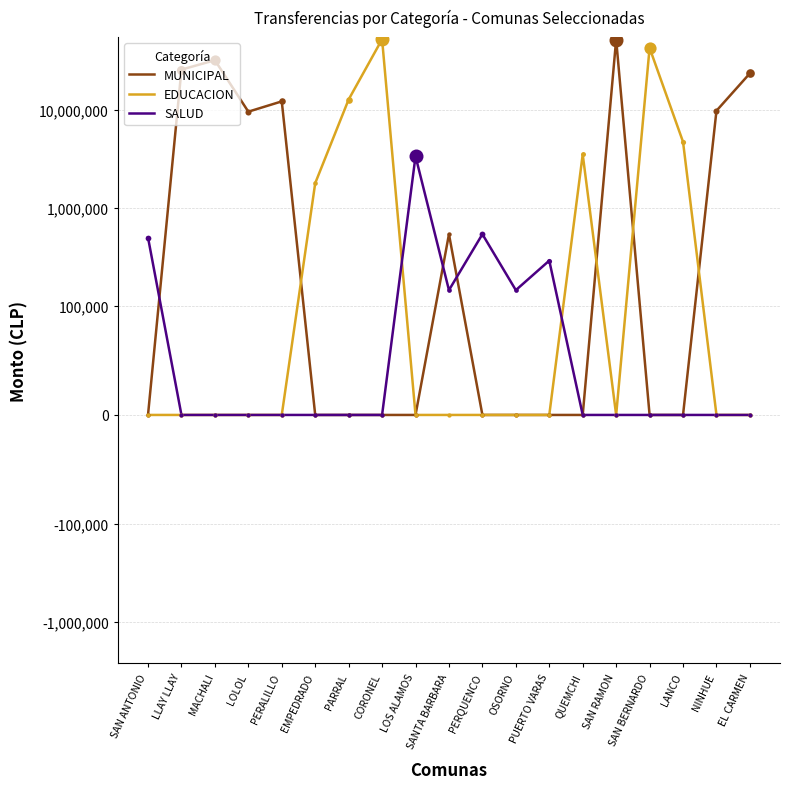

At how many categories does at least one series exceed 11962997?

8